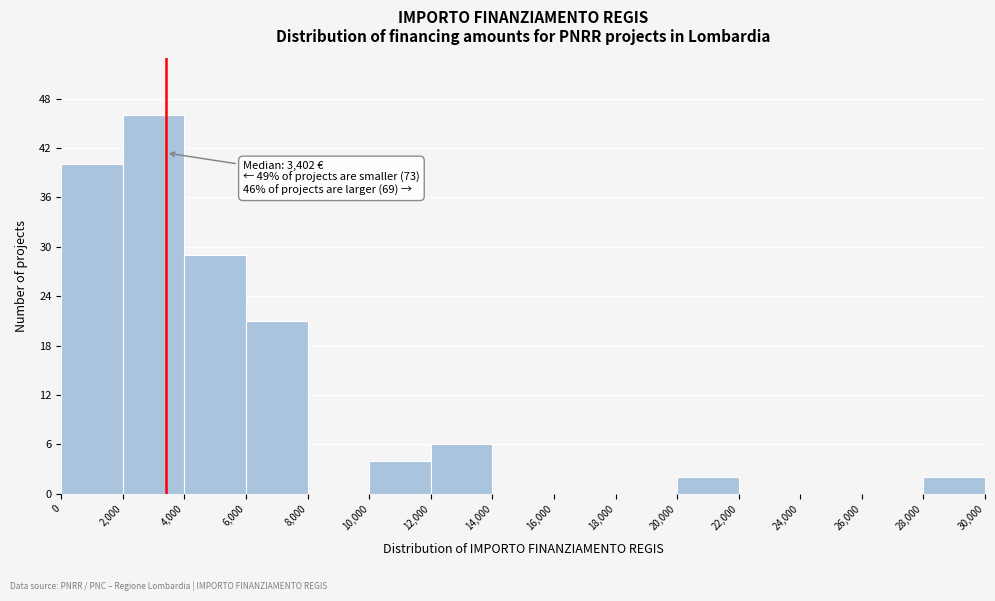

Which range on the x-axis has the tallest bar?

2,000 to 4,000